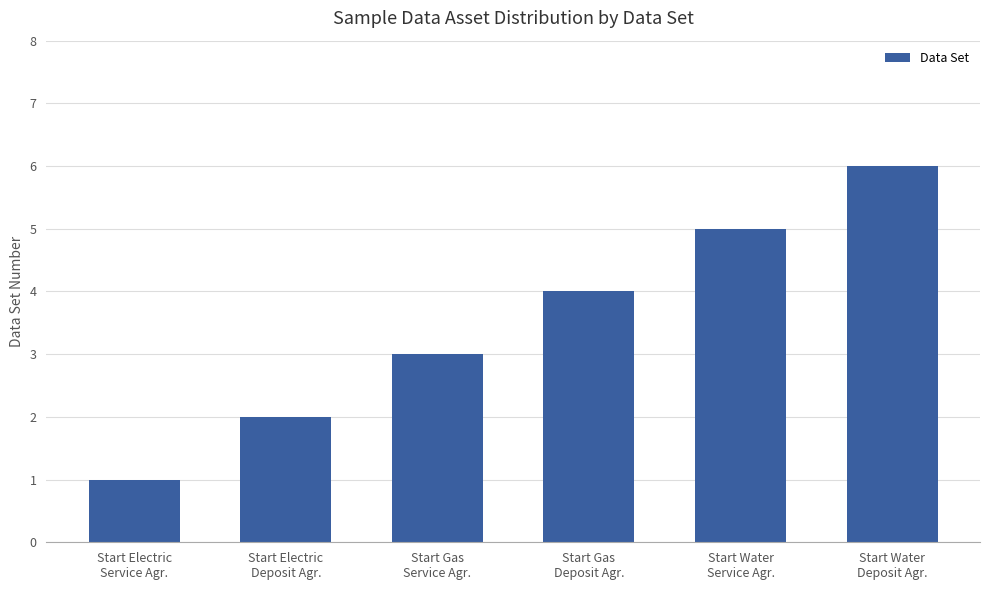

What is the greatest value displayed?

6